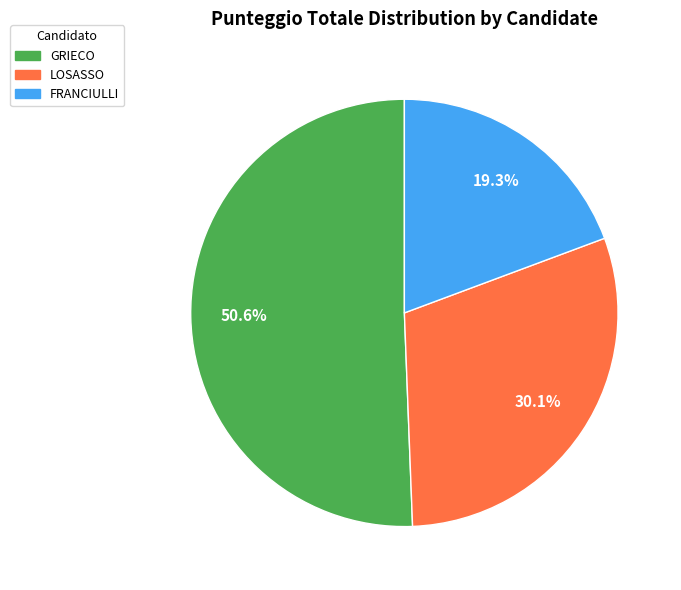

To the nearest percent, what is the difference between the largest and smallest slice percentages?

31%